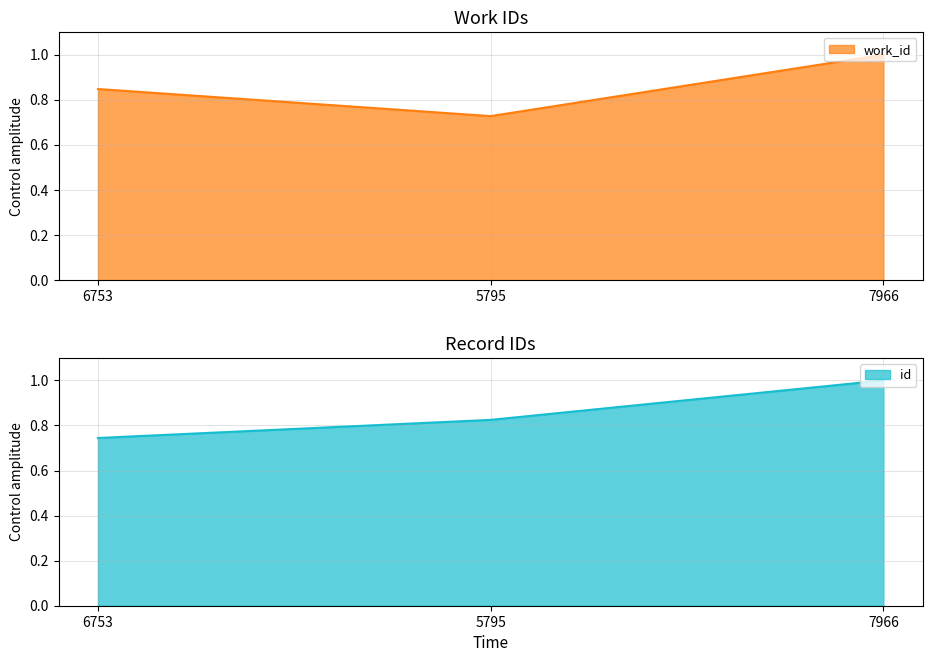

What is the difference between the second highest and minimum values in the id series?

0.1